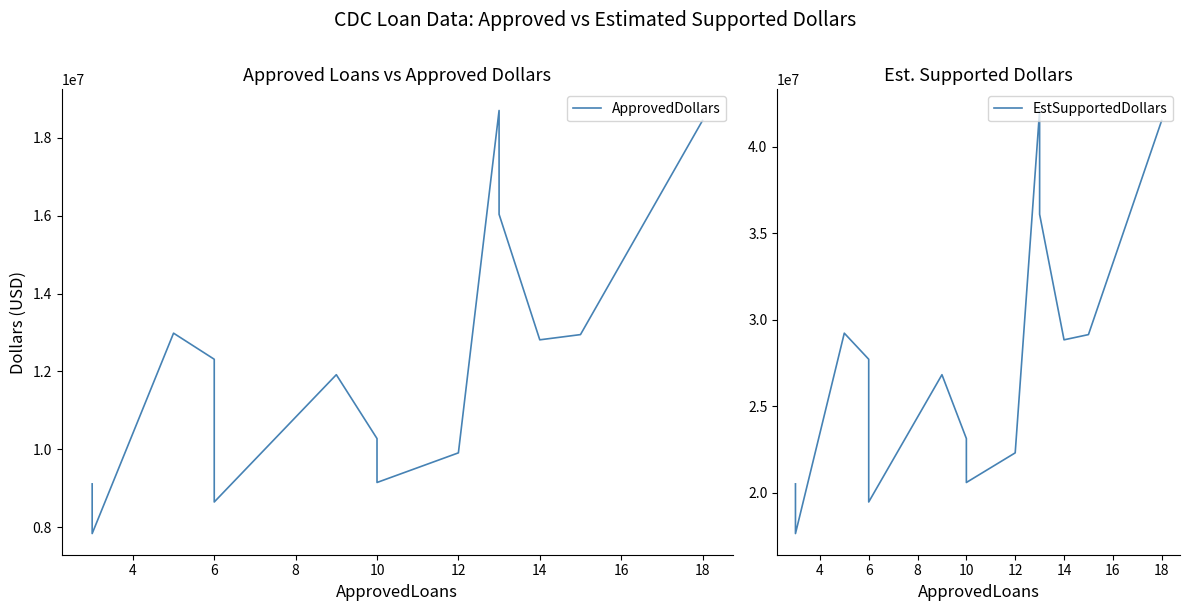

Rank the series at 10 from lowest to highest value.

ApprovedDollars, EstSupportedDollars